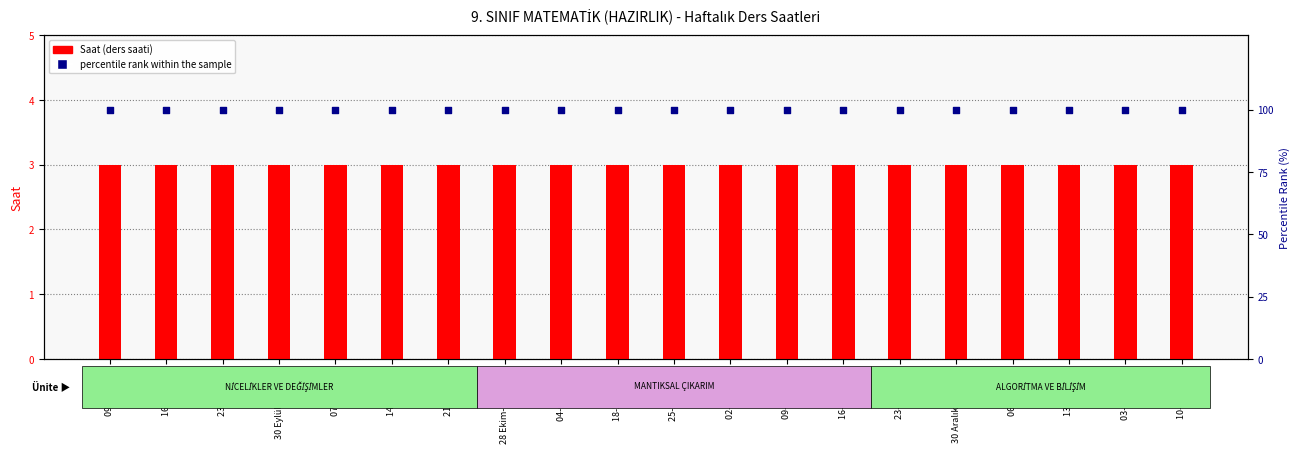

Is the value of Saat (ders saati) at 25-29 Kasım greater than the value of percentile rank within the sample at 18-22 Kasım?

No